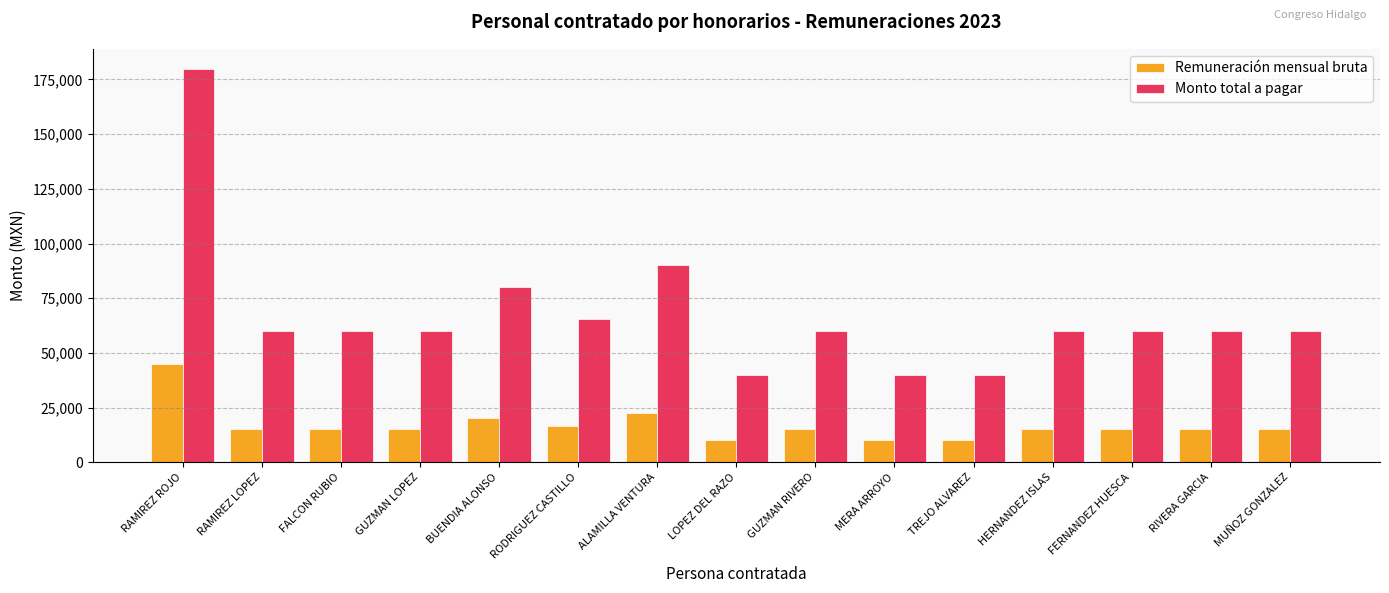

What is the sum of the Remuneración mensual bruta values at MUÑOZ GONZALEZ and ALAMILLA VENTURA?

37500